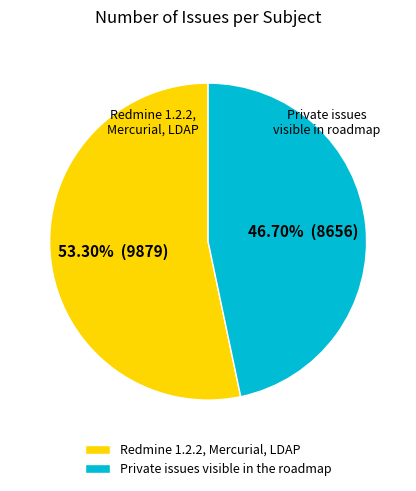

Is the sum of Redmine 1.2.2, Mercurial, LDAP and Private issues visible in the roadmap greater than half?

Yes